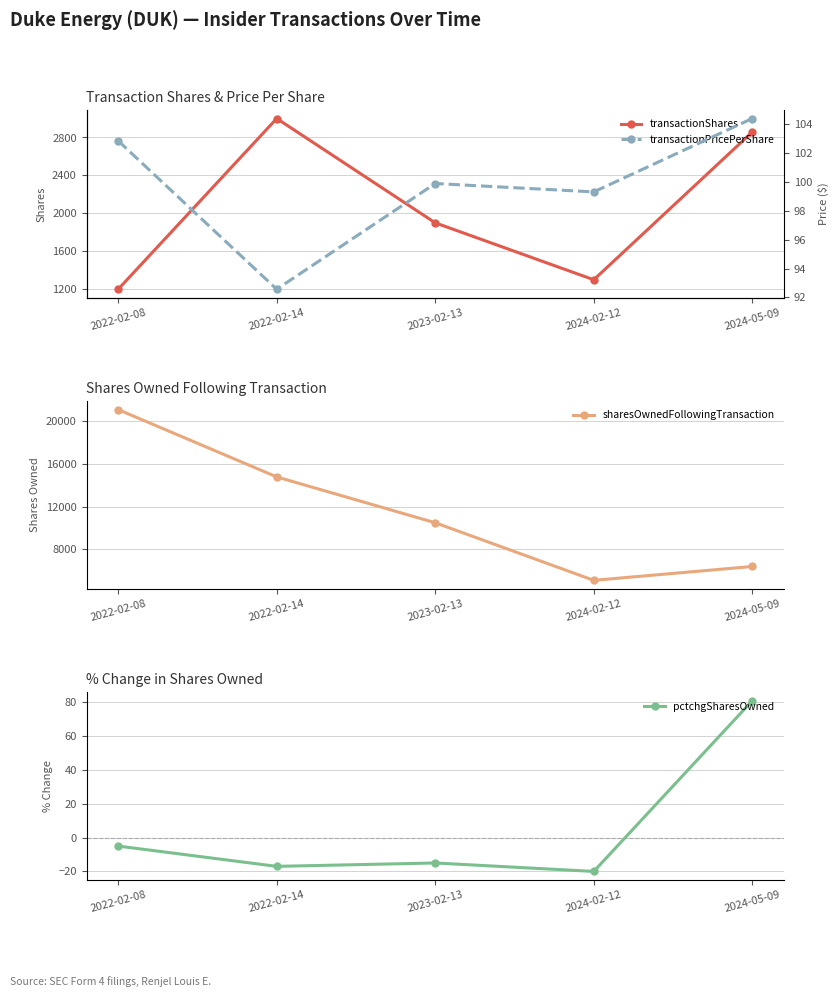

Reading right to left, list all the values displayed in this chart.

transactionShares: 2024-05-09=2858.0	2024-02-12=1300.0	2023-02-13=1900.0	2022-02-14=3000.0	2022-02-08=1200.0
sharesOwnedFollowingTransaction: 2024-05-09=6392.0	2024-02-12=5093.0	2023-02-13=10493.0	2022-02-14=14794.0	2022-02-08=21109.0
pctchgSharesOwned: 2024-05-09=81.0	2024-02-12=-20.0	2023-02-13=-15.0	2022-02-14=-17.0	2022-02-08=-5.0
transactionPricePerShare: 2024-05-09=104.4	2024-02-12=99.3	2023-02-13=99.9	2022-02-14=92.6	2022-02-08=102.9